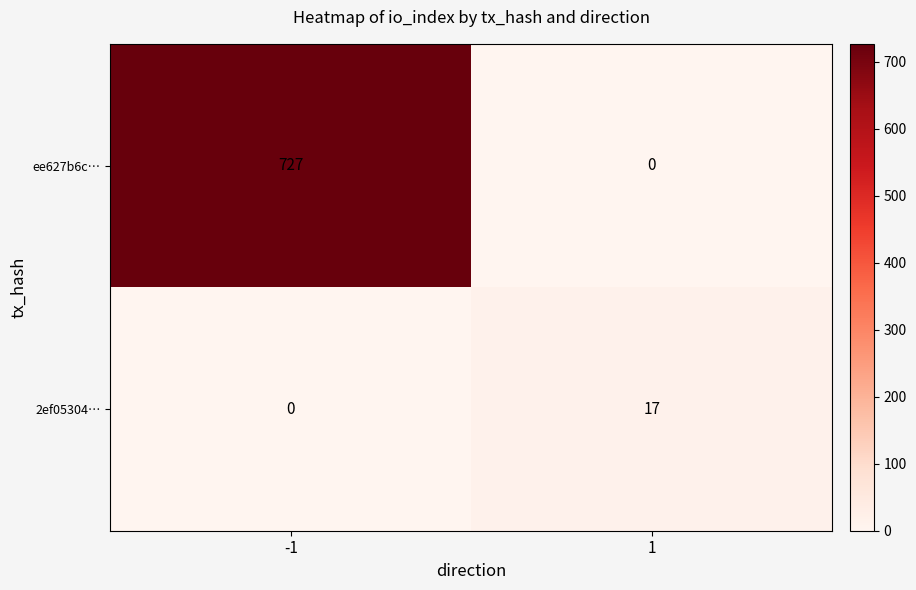

What is the average value of the ee627b6c… series?

364